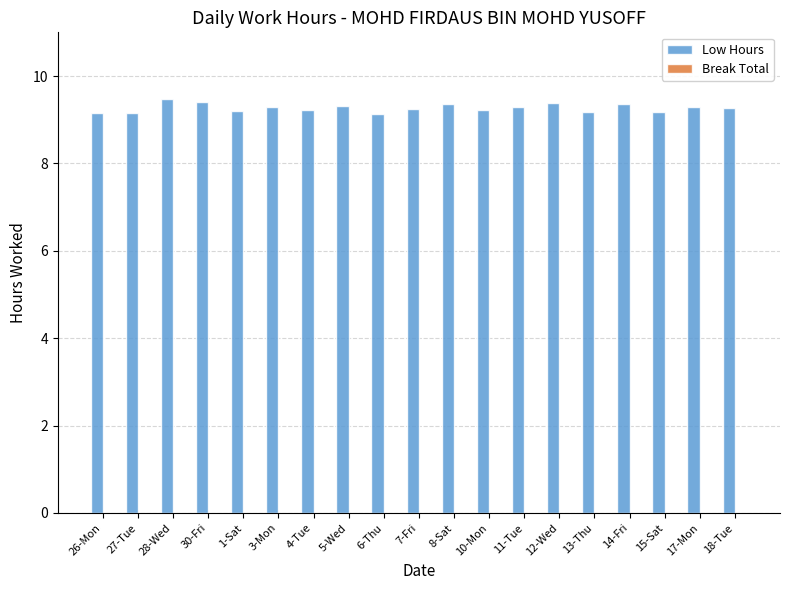

What is the label of the 11th bar from the left?

8-Sat